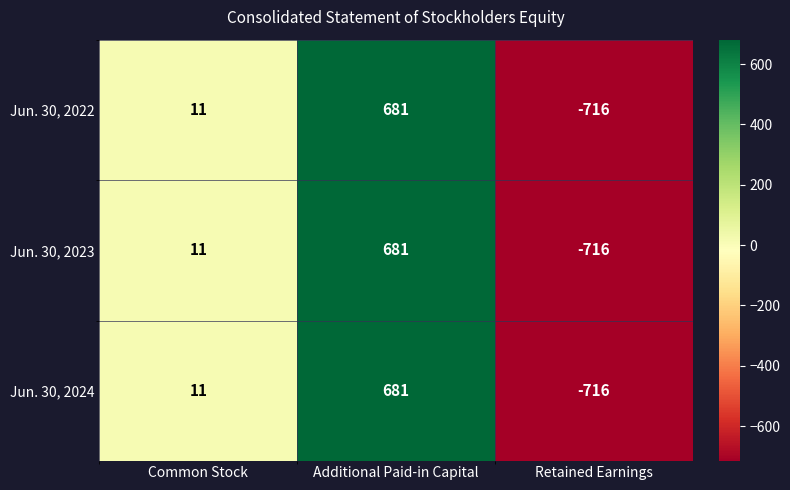

Reading left to right, list all the values displayed in this chart.

Jun. 30, 2022: Common Stock=11	Additional Paid-in Capital=681	Retained Earnings=-716
Jun. 30, 2023: Common Stock=11	Additional Paid-in Capital=681	Retained Earnings=-716
Jun. 30, 2024: Common Stock=11	Additional Paid-in Capital=681	Retained Earnings=-716